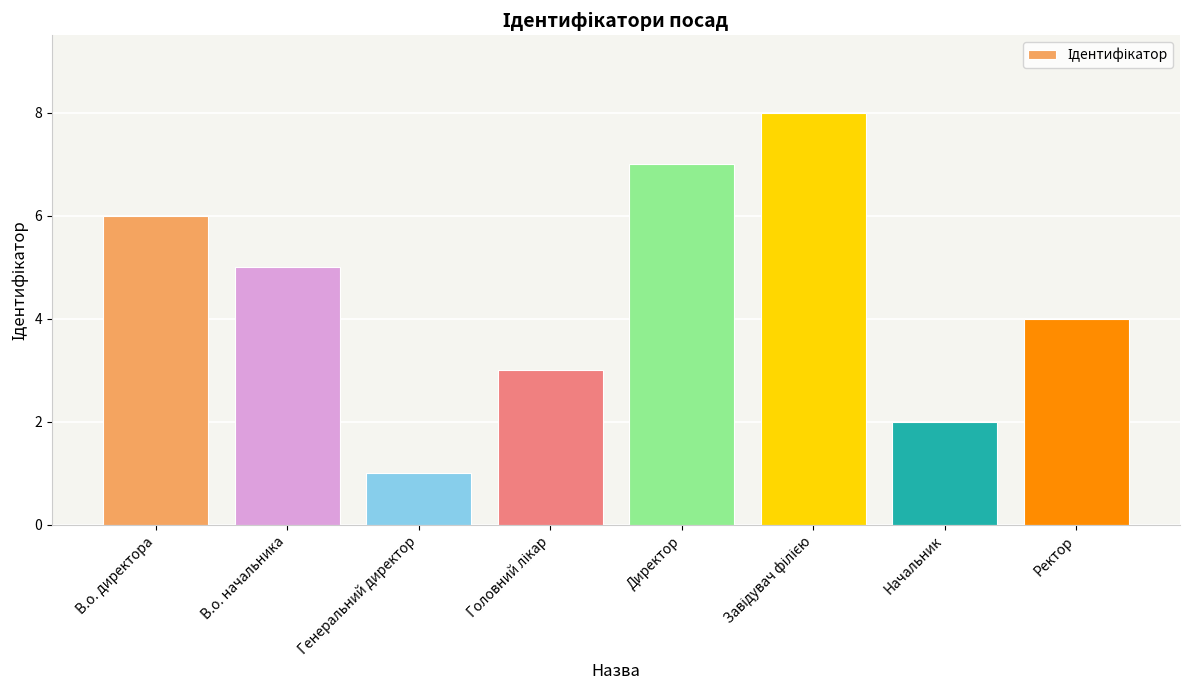

What is the ratio of the value at Директор to the value at В.о. директора?

1.2